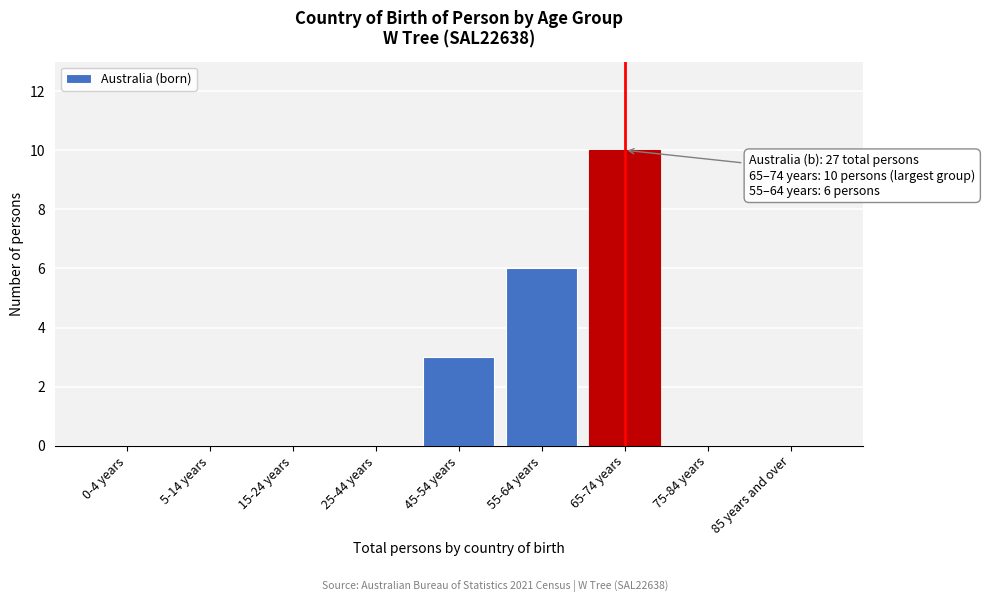

Reading left to right, list all the values displayed in this chart.

0-4 years=0	5-14 years=0	15-24 years=0	25-44 years=0	45-54 years=3	55-64 years=6	65-74 years=10	75-84 years=0	85 years and over=0